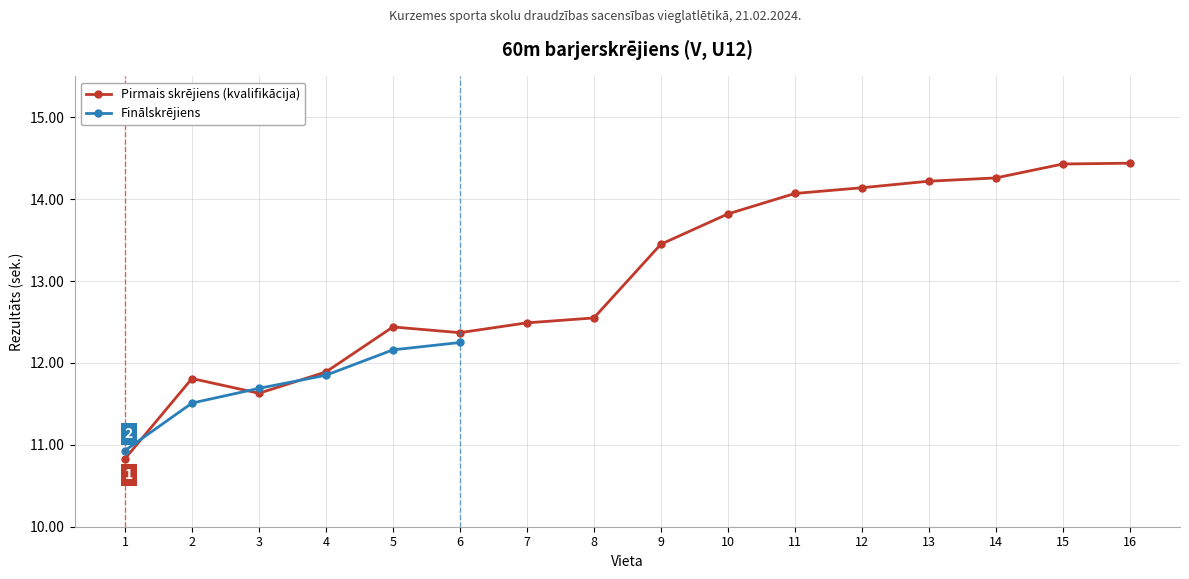

What is the value of the Pirmais skrējiens (kvalifikācija) point at the 6th from the left?

12.4